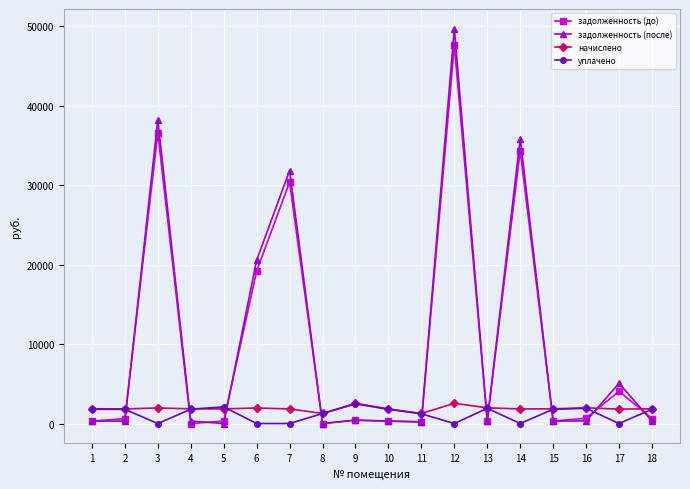

What is the value of the начислено point at the 6th from the left?

1958.2